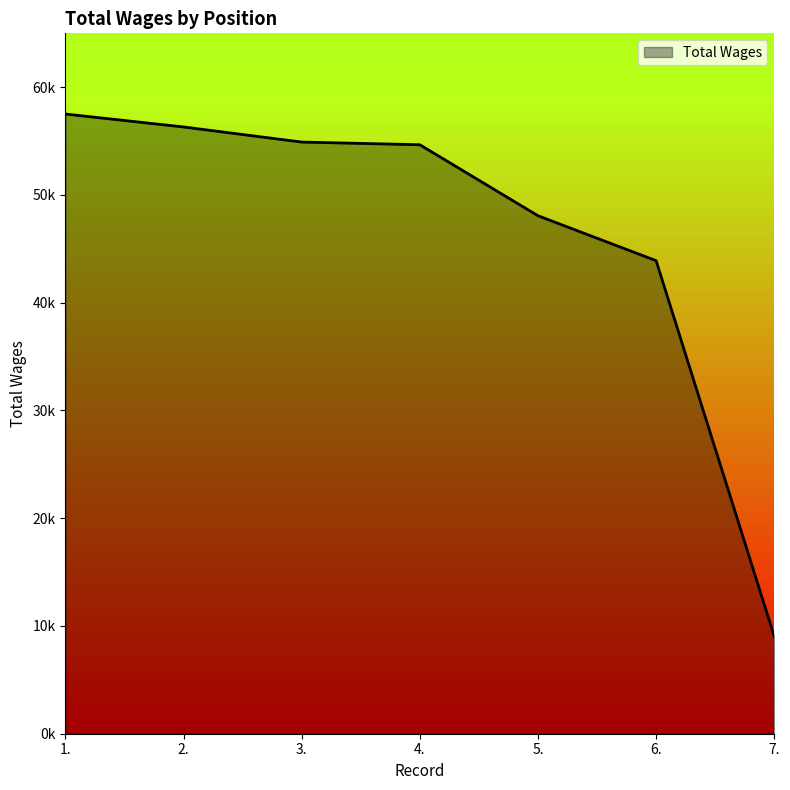

What is the greatest value displayed?

57511.6